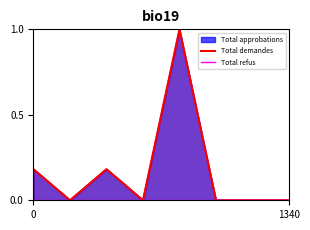

Reading left to right, list all the values displayed in this chart.

Total demandes: 0.2	0.0	0.2	0.0	1.0	0.0	0.0	0.0
Total refus: 0.0	0.0	0.0	0.0	0.0	0.0	0.0	0.0